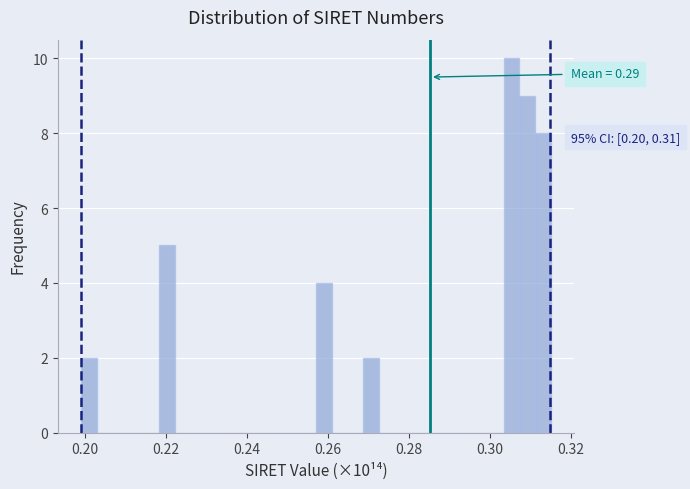

Read against the x-axis, roughly where is the centre of the tallest bar?

0.306